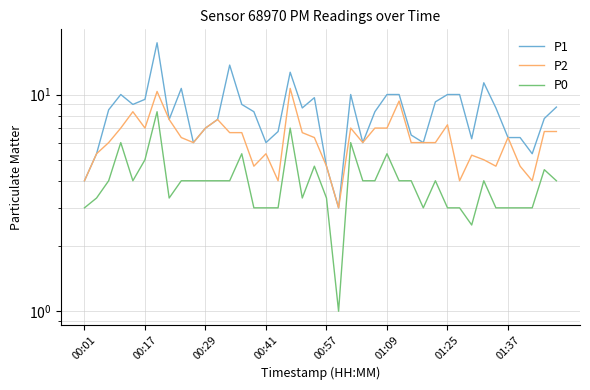

Reading right to left, transcribe all the data shown in this chart.

P1: 8.8	7.8	5.3	6.3	6.3	8.7	11.3	6.2	10.0	10.0	9.2	6.0	6.5	10.0	10.0	8.3	6.0	10.0	3.0	4.7	9.7	8.7	12.7	6.8	6.0	8.3	9.0	13.7	7.7	7.0	6.0	10.7	7.7	17.3	9.5	9.0	10.0	8.5	5.3	4.0
P2: 6.8	6.8	4.0	4.7	6.3	4.7	5.0	5.2	4.0	7.2	6.0	6.0	6.0	9.3	7.0	7.0	6.0	7.0	3.0	4.7	6.3	6.7	10.7	4.0	5.3	4.7	6.7	6.7	7.7	7.0	6.0	6.3	7.7	10.3	7.0	8.3	7.0	6.0	5.3	4.0
P0: 4.0	4.5	3.0	3.0	3.0	3.0	4.0	2.5	3.0	3.0	4.0	3.0	4.0	4.0	5.3	4.0	4.0	6.0	1.0	3.3	4.7	3.3	7.0	3.0	3.0	3.0	5.3	4.0	4.0	4.0	4.0	4.0	3.3	8.3	5.0	4.0	6.0	4.0	3.3	3.0